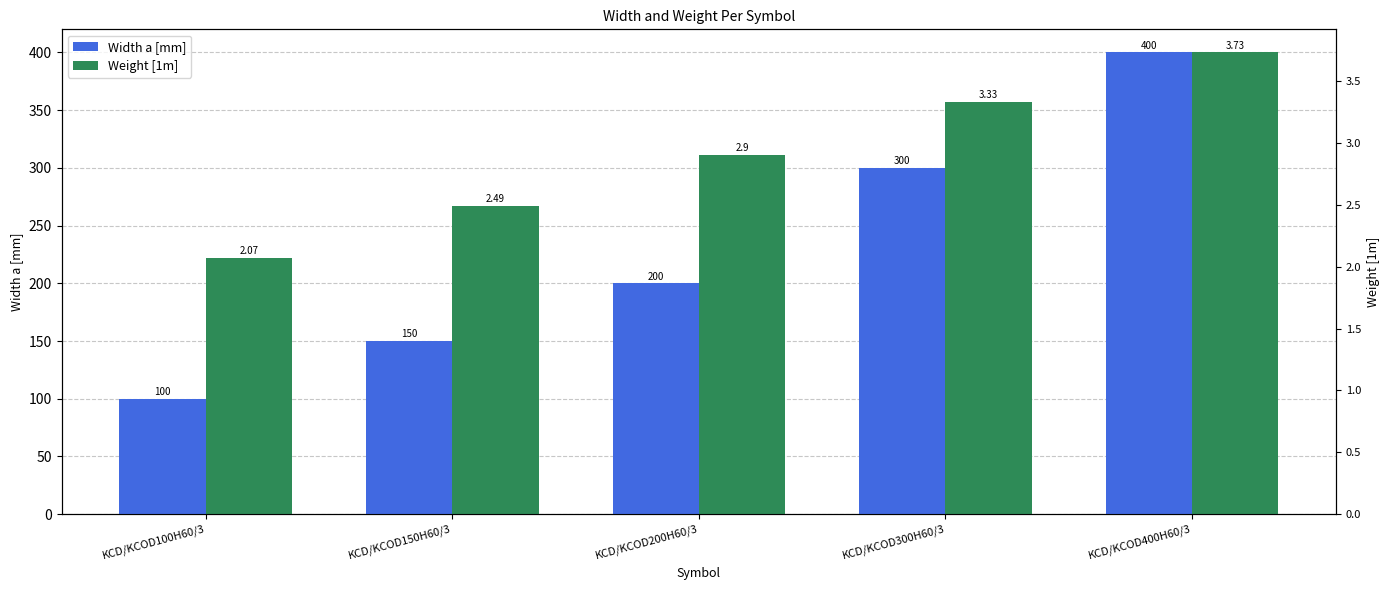

Reading right to left, list all the values displayed in this chart.

Width a [mm]: KCD/KCOD400H60/3=400.0	KCD/KCOD300H60/3=300.0	KCD/KCOD200H60/3=200.0	KCD/KCOD150H60/3=150.0	KCD/KCOD100H60/3=100.0
Weight [1m]: KCD/KCOD400H60/3=400.0	KCD/KCOD300H60/3=357.1	KCD/KCOD200H60/3=311.0	KCD/KCOD150H60/3=267.0	KCD/KCOD100H60/3=222.0